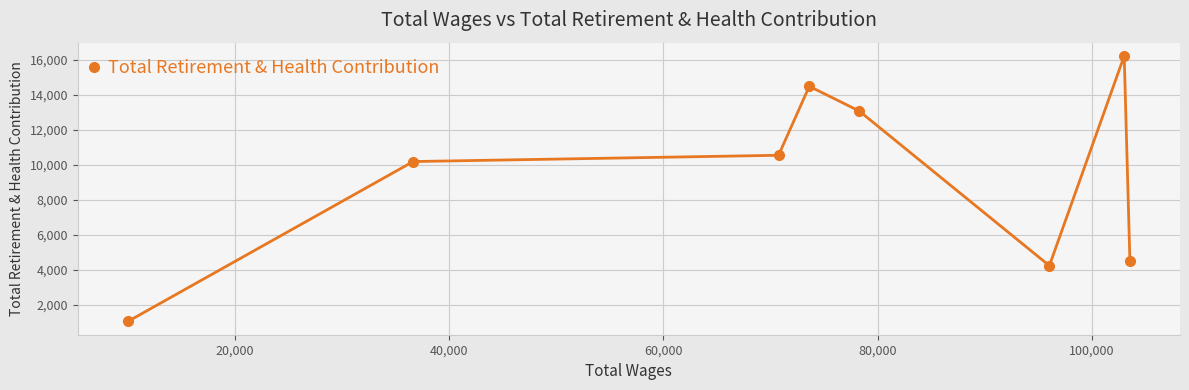

What is the value of the 6th point from the left?

4246